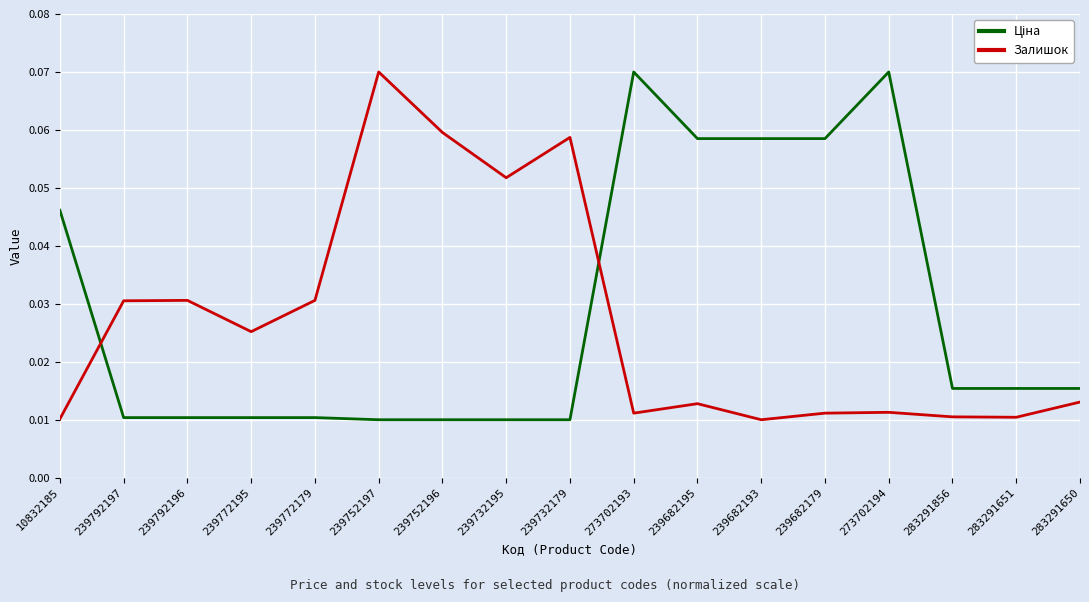

At how many categories does at least one series exceed 0?

17